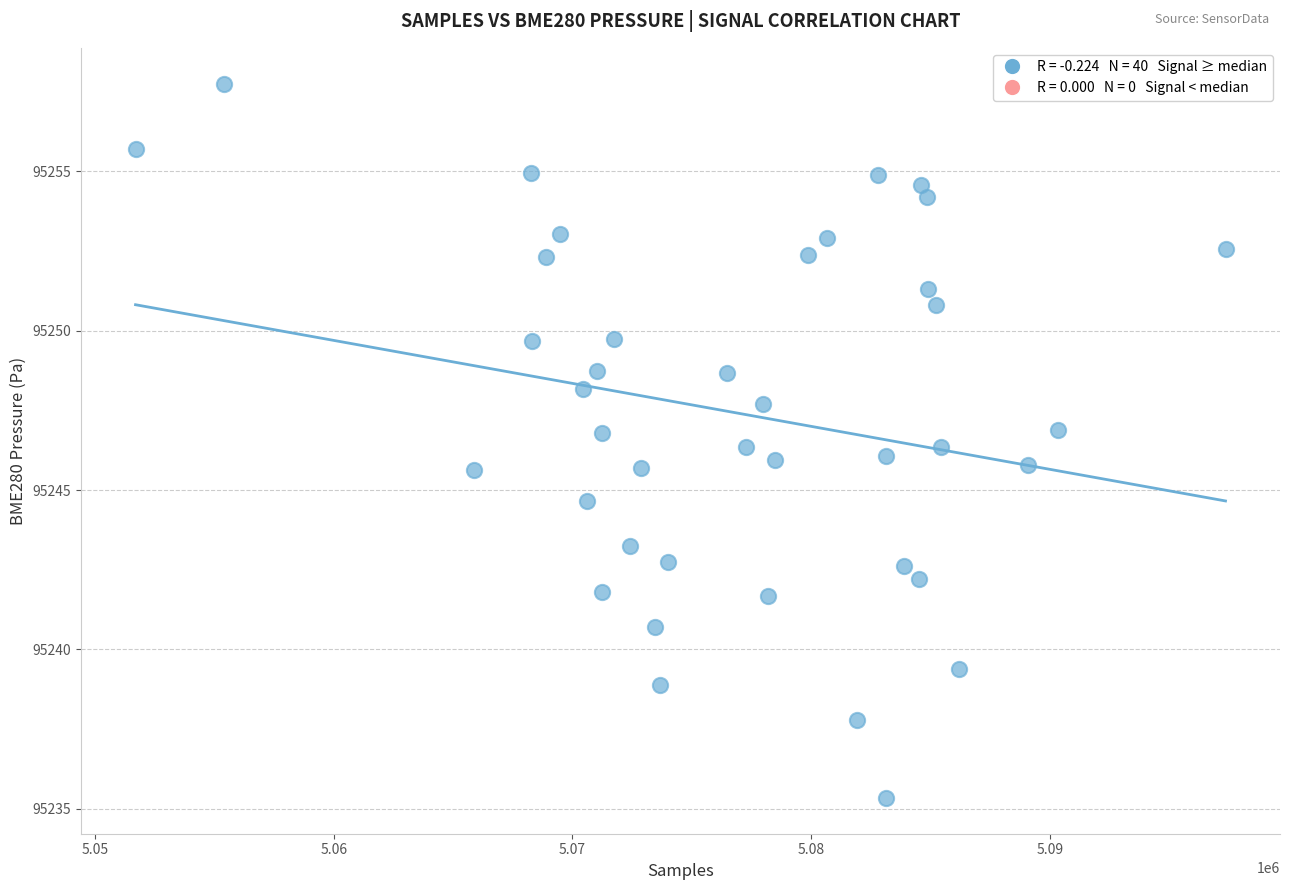

What is the range of Y values (max minus min)?

22.4